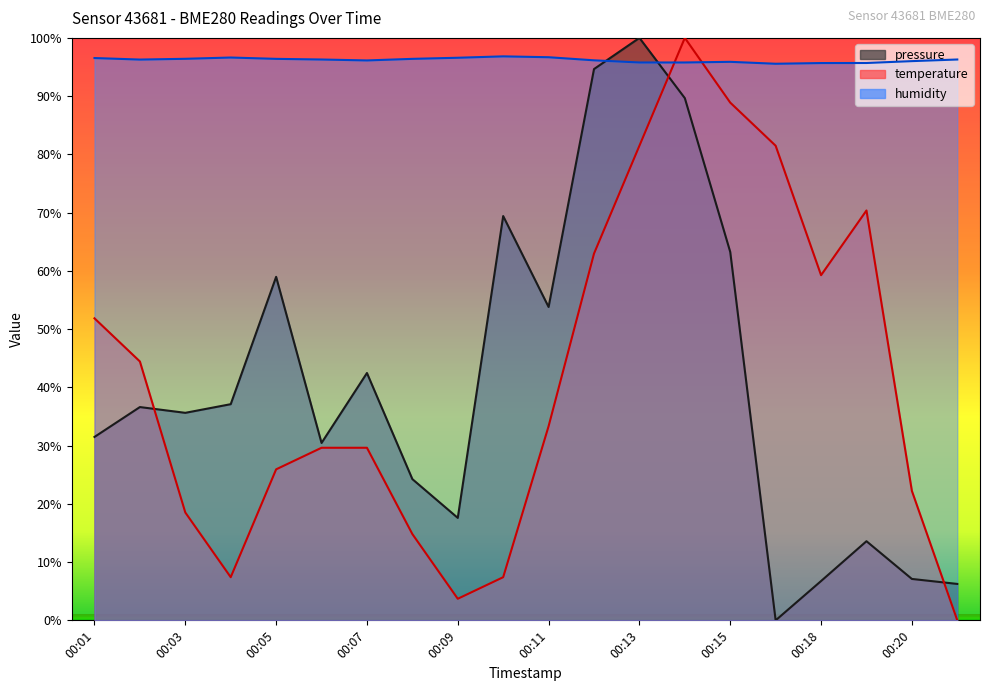

What is the highest value of the temperature series?

100.0